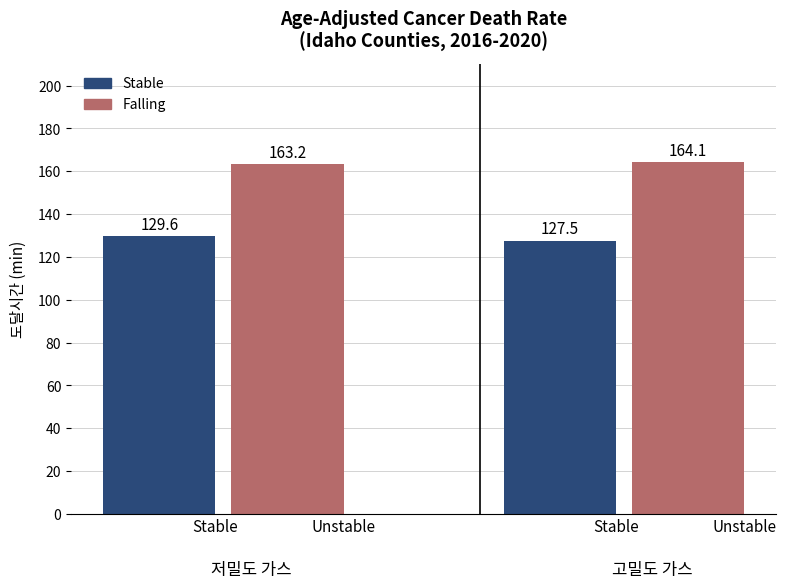

List the series in order of their overall mean, highest first.

Falling, Stable